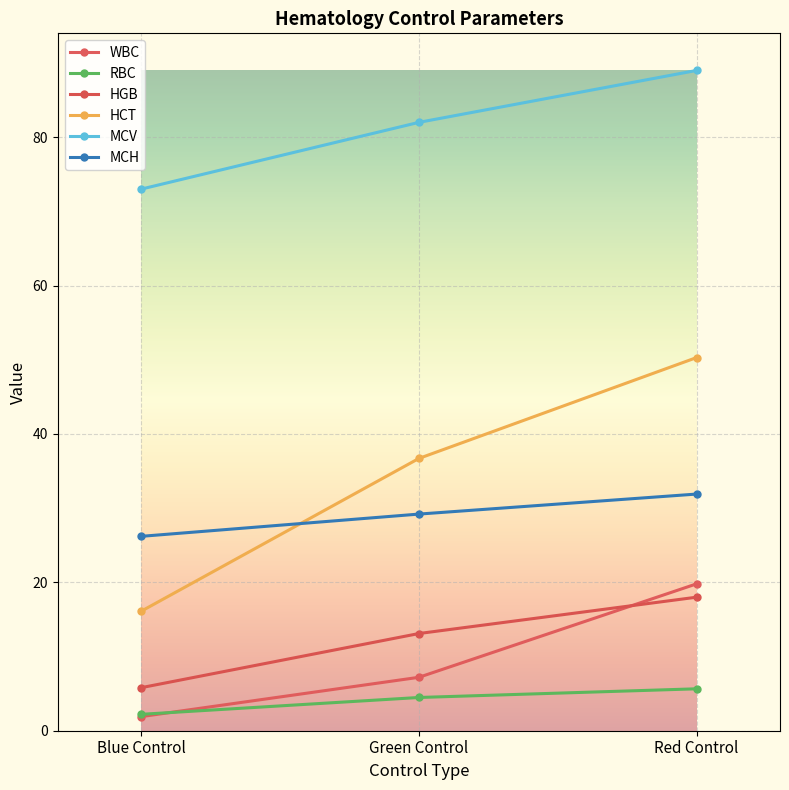

The value of RBC at Blue Control is 2.2. True or false?

True